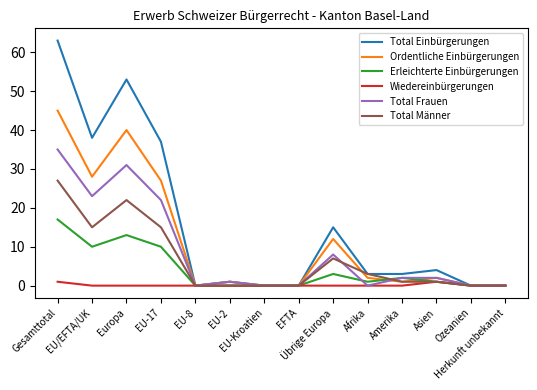

Rank the series by their average value, from lowest to highest.

Wiedereinbürgerungen, Erleichterte Einbürgerungen, Total Männer, Total Frauen, Ordentliche Einbürgerungen, Total Einbürgerungen